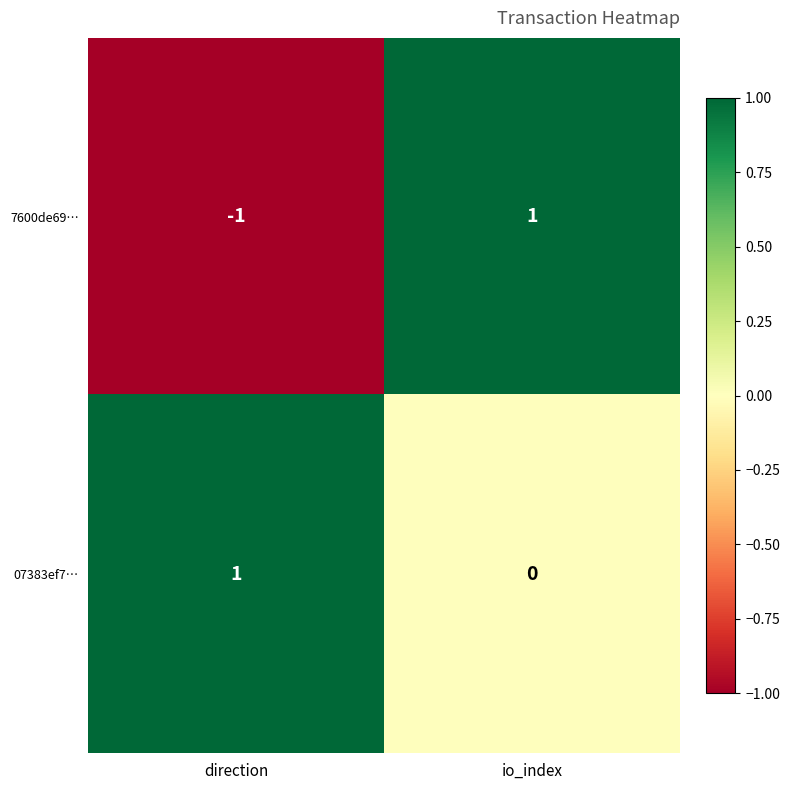

At how many categories does at least one series exceed 0?

2